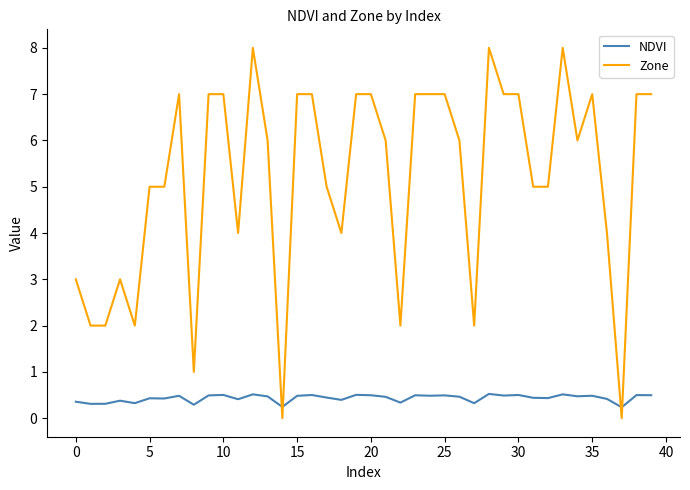

Which series has the widest spread of values?

Zone